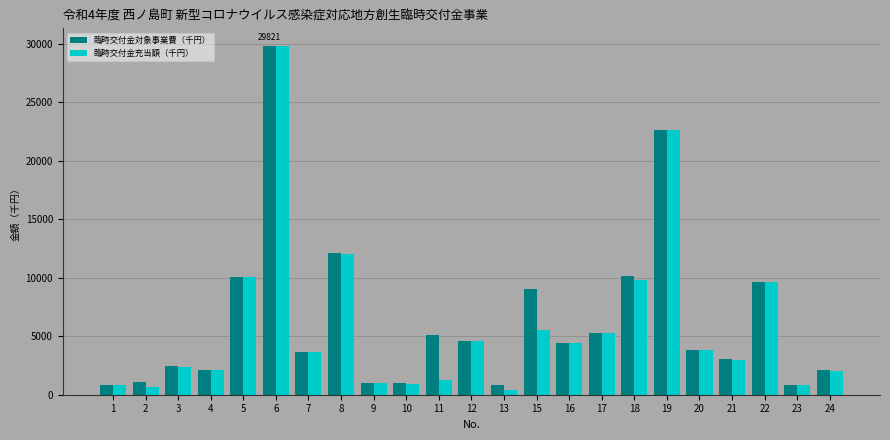

How many series are shown in this chart?

2